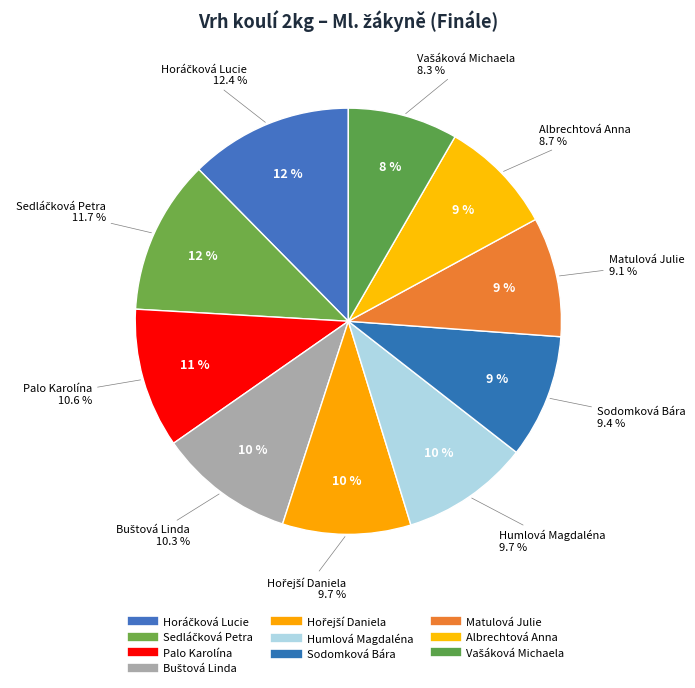

Rank the categories by value from highest to lowest.

Horáčková Lucie, Sedláčková Petra, Palo Karolína, Buštová Linda, Hořejší Daniela, Humlová Magdaléna, Sodomková Bára, Matulová Julie, Albrechtová Anna, Vašáková Michaela